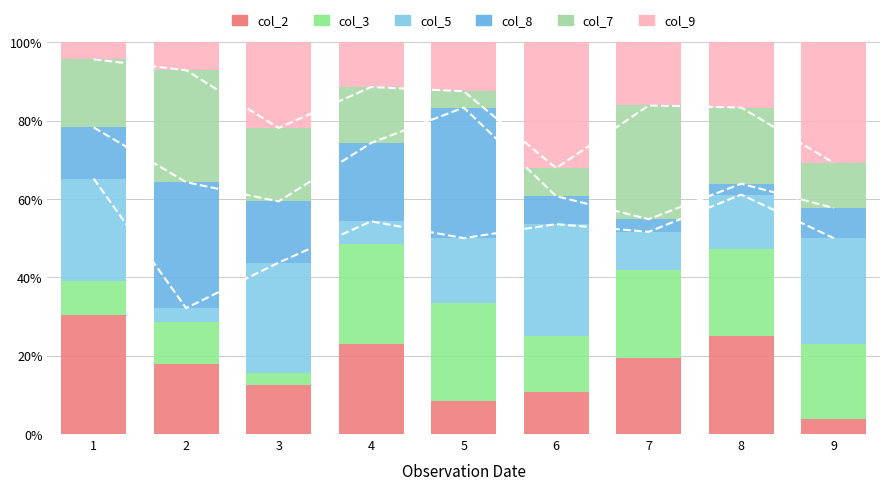

What is the total value across all series at 6?

100.0